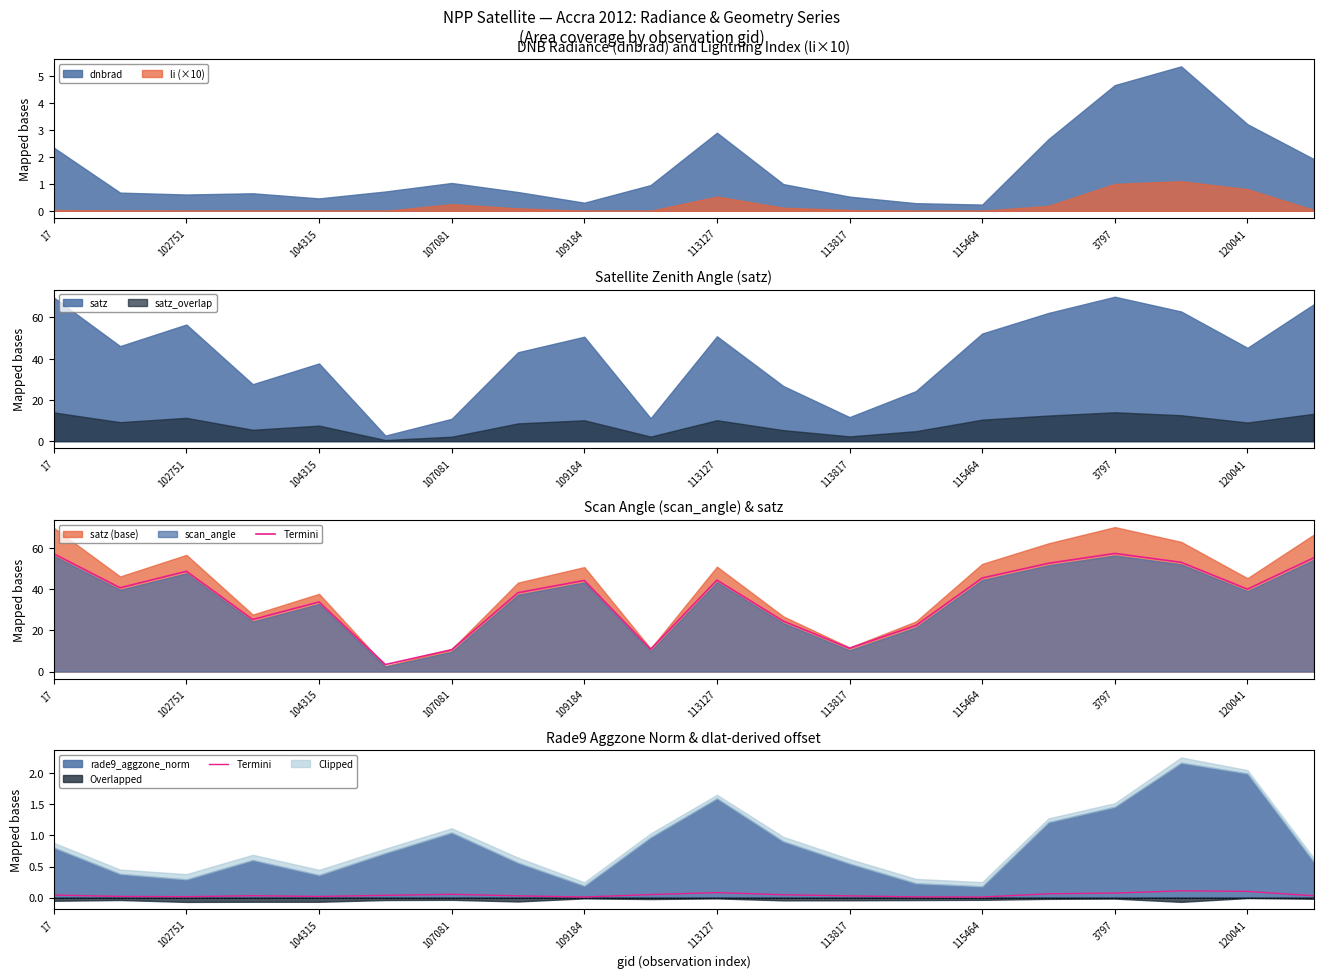

What is the highest value of the dnbrad series?

5.4